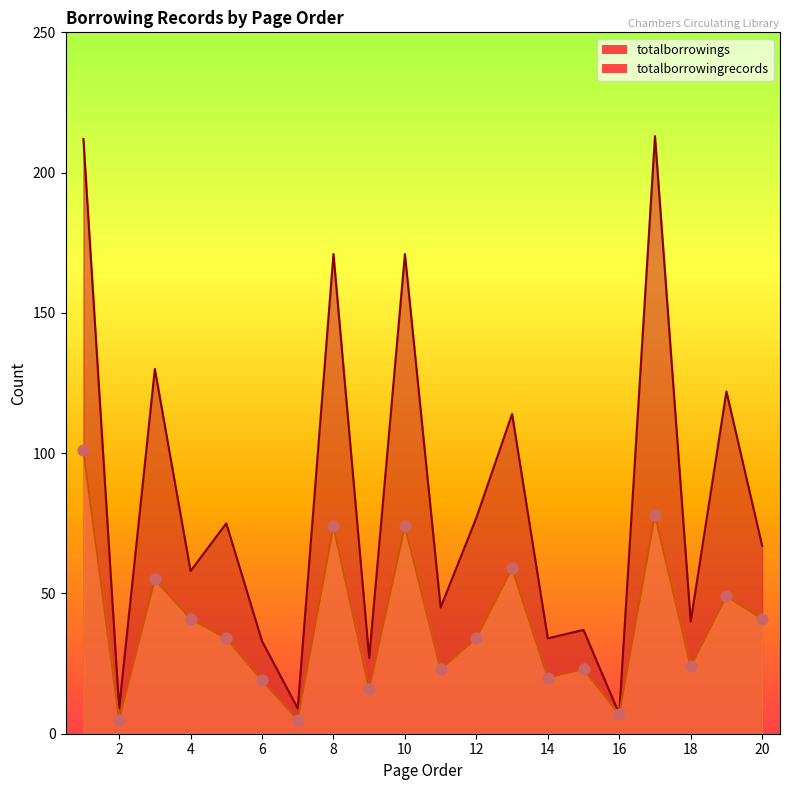

Which series has the largest total across all categories?

totalborrowings